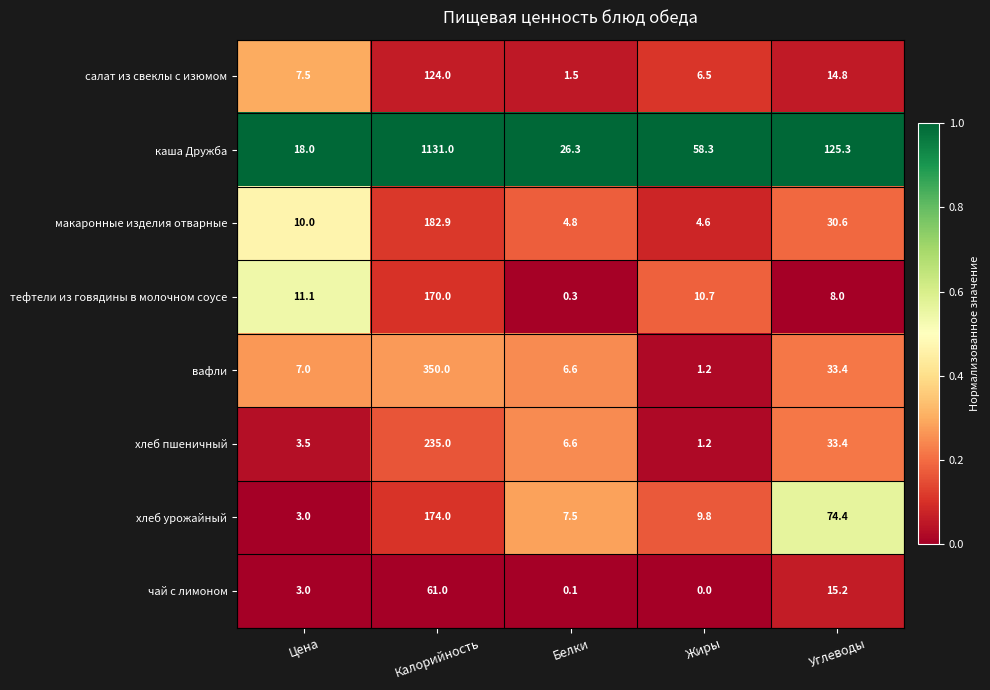

At which category does the chart reach its minimum across all series?

Жиры